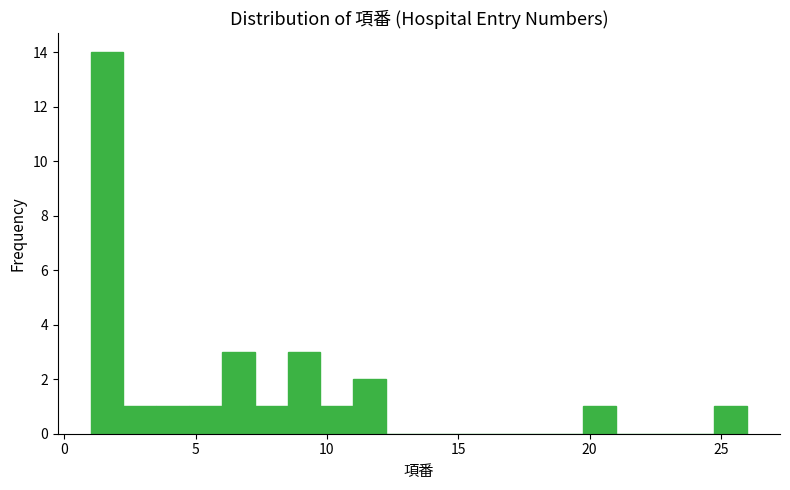

Read against the x-axis, roughly where is the centre of the tallest bar?

1.5